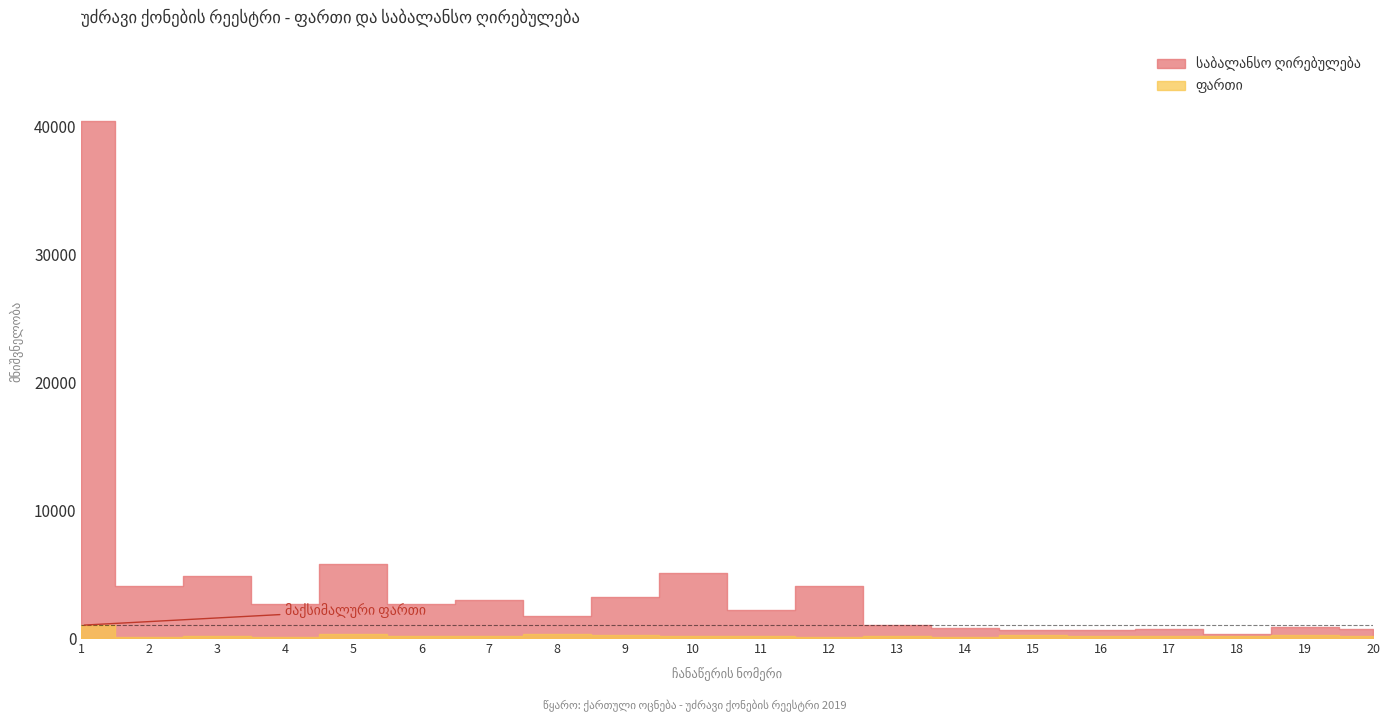

At how many categories does at least one series exceed 3538?

6